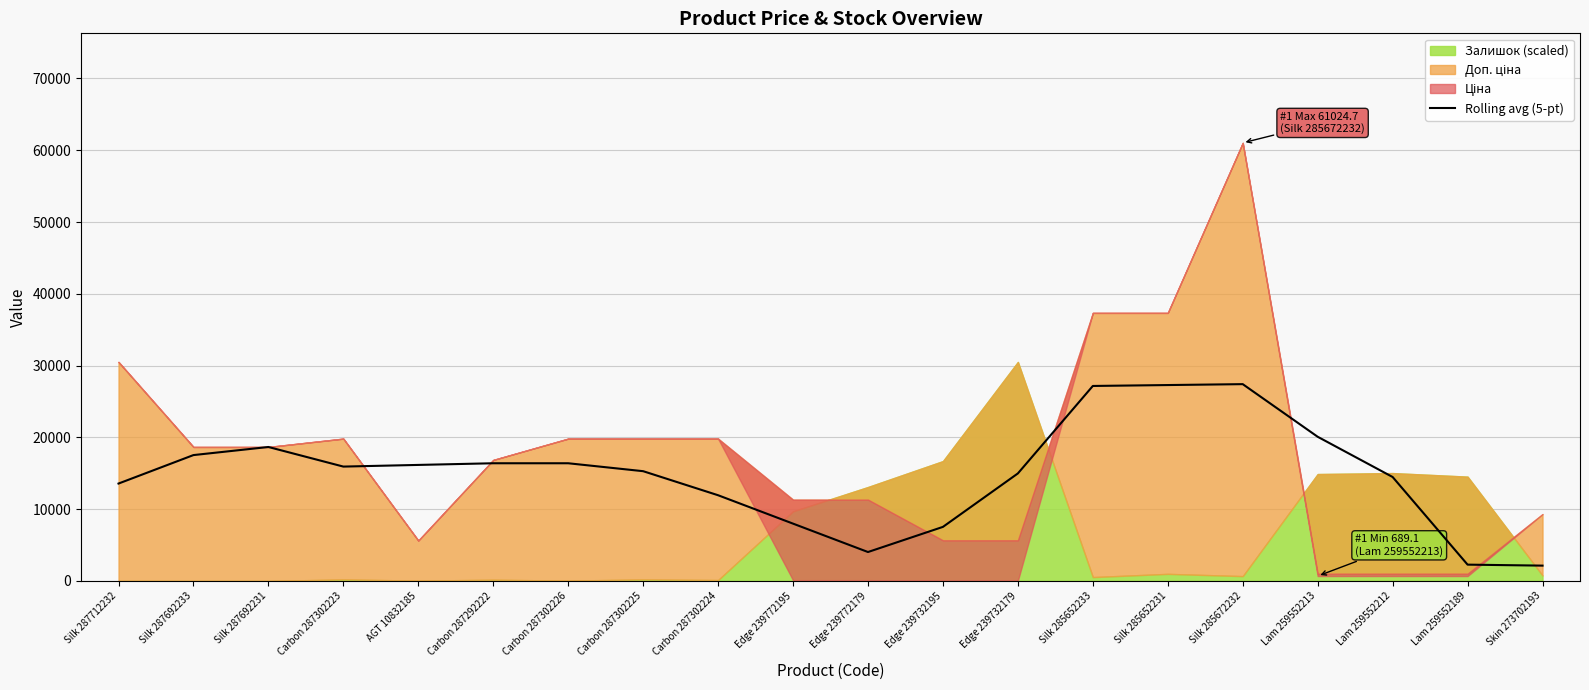

Is it true that Rolling avg (5-pt) equals 16166.6 at AGT 10832185?

True